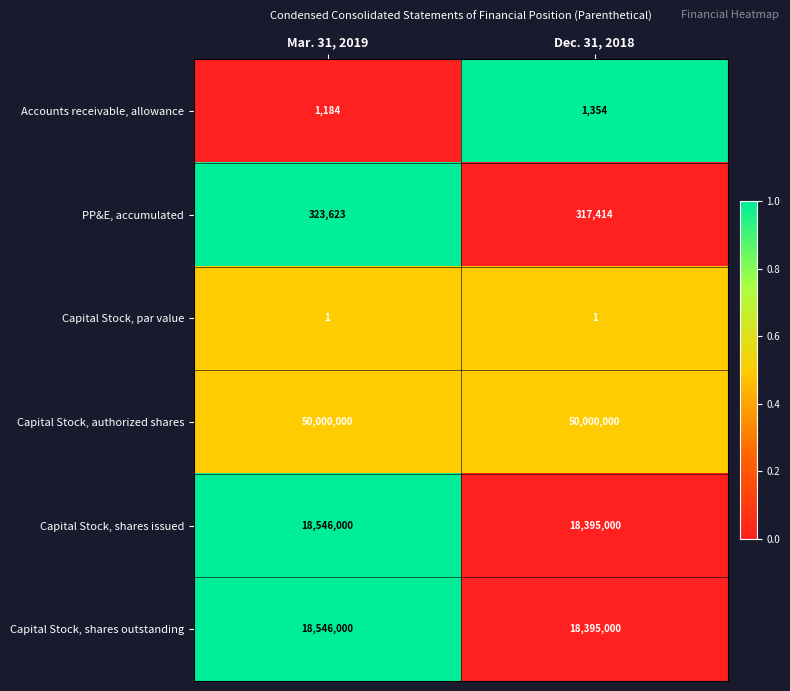

The value of Capital Stock, par value at Dec. 31, 2018 is 2. True or false?

False